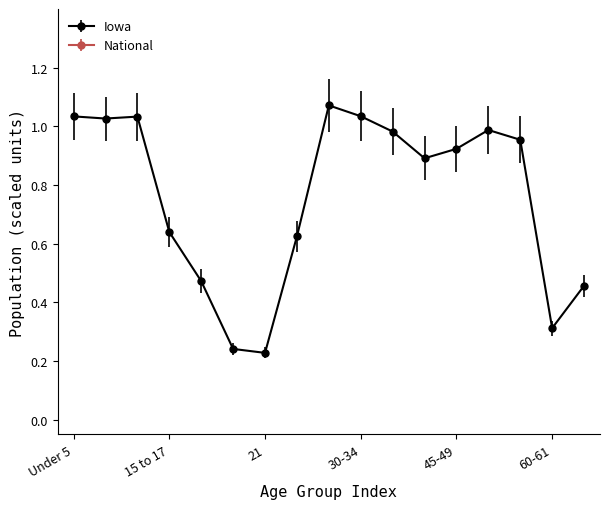

What is the total value across all series at 5 to 9?

11.4